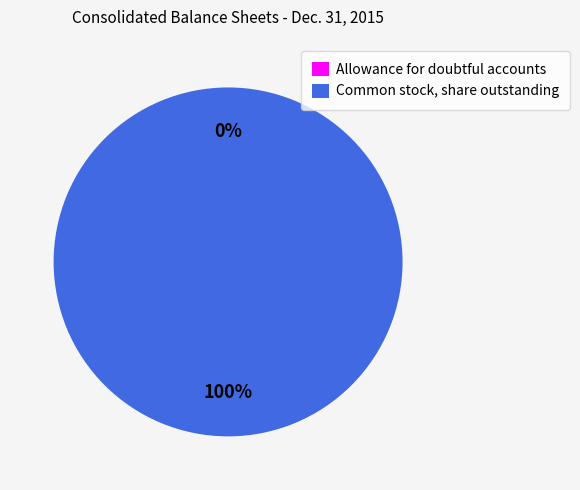

To the nearest percent, what is the difference between the largest and smallest slice percentages?

100%